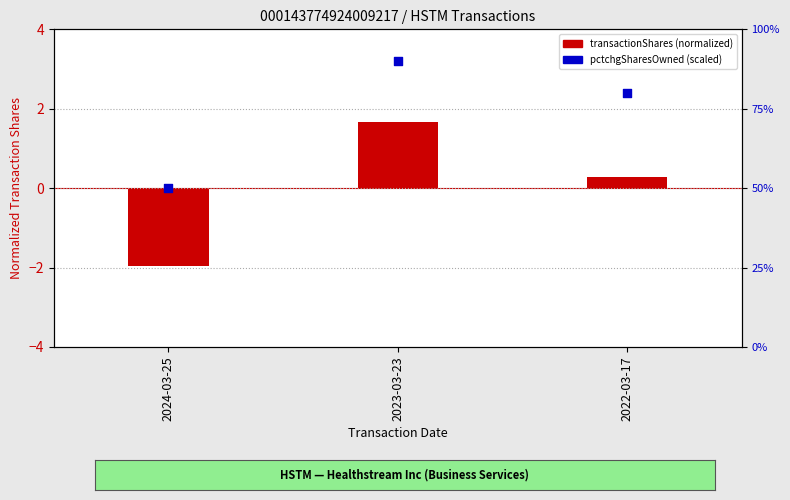

Is the value of transactionShares (normalized) at 2022-03-17 greater than the value of pctchgSharesOwned (scaled) at 2022-03-17?

No